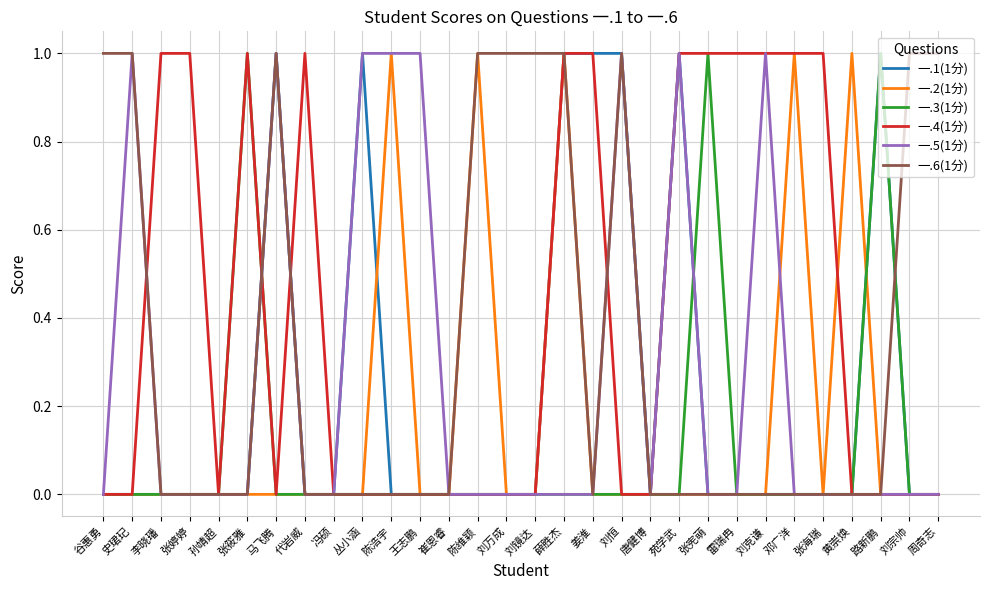

What are all the series names shown in the legend?

一.1(1分), 一.2(1分), 一.3(1分), 一.4(1分), 一.5(1分), 一.6(1分)